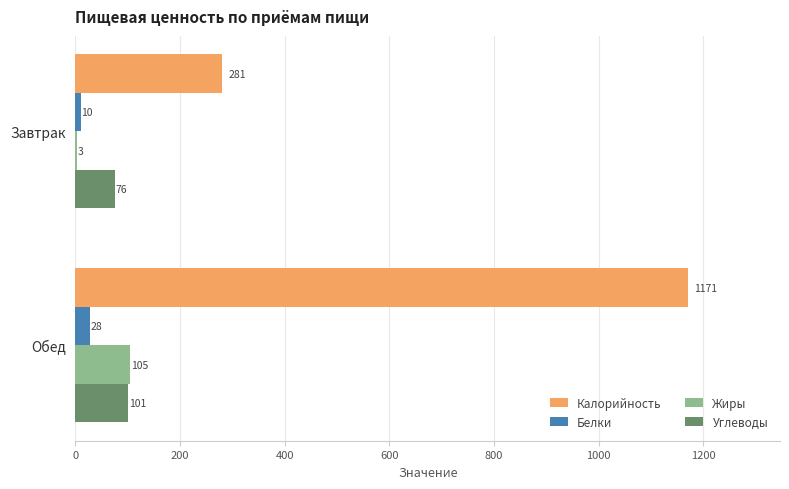

Which series changed the most between Завтрак and Обед?

Калорийность